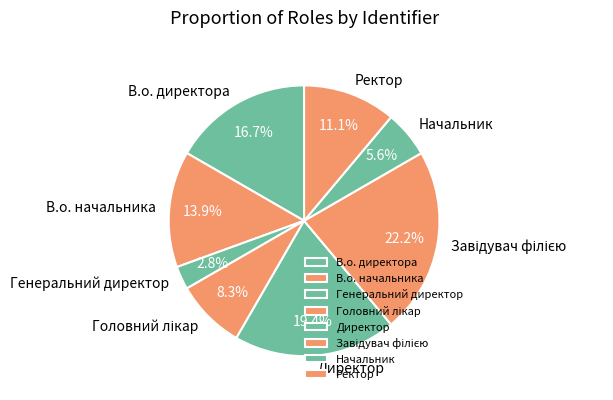

How many slices are in this pie chart?

8